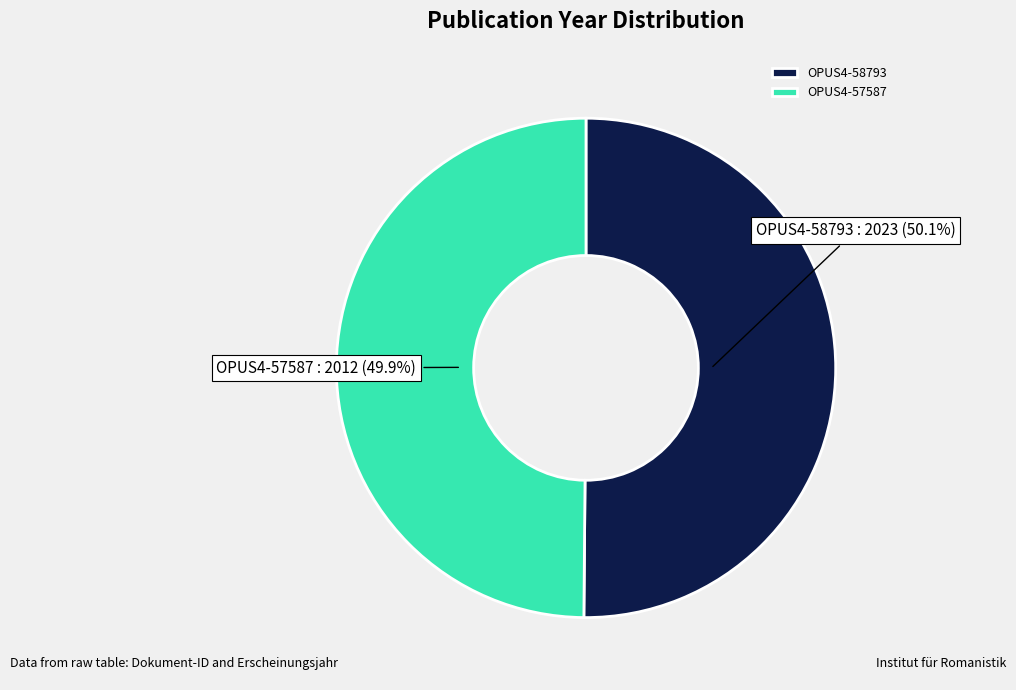

To the nearest percent, what is the combined percentage of OPUS4-58793 and OPUS4-57587?

100%